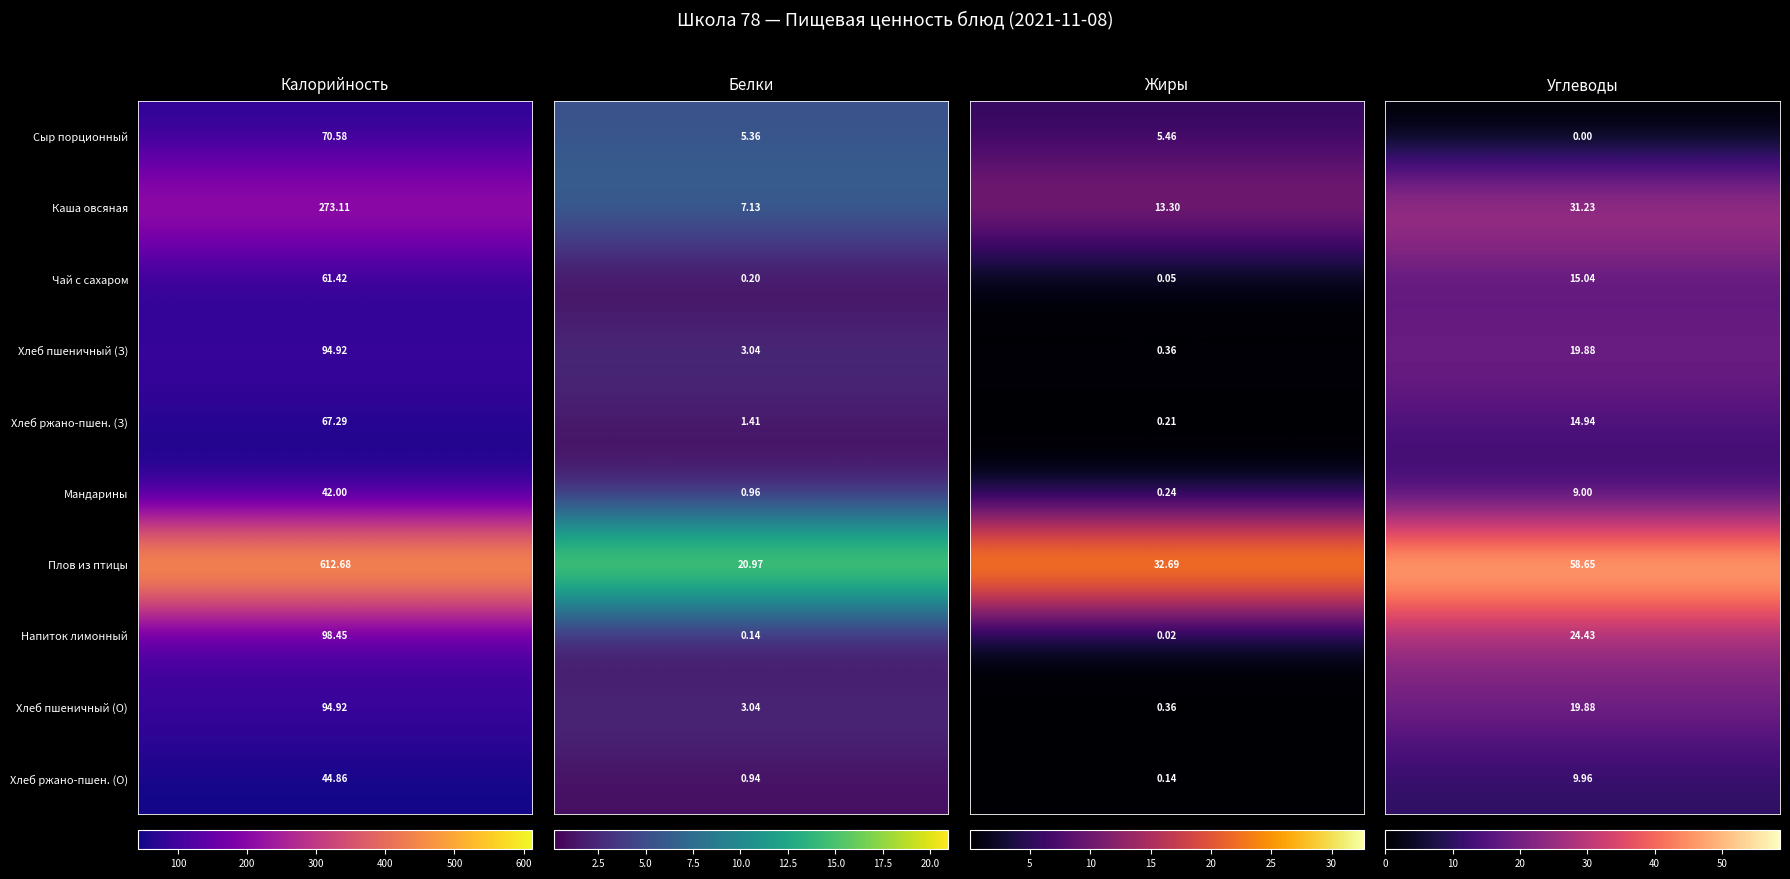

What is the total value across all series at 0?

1460.2